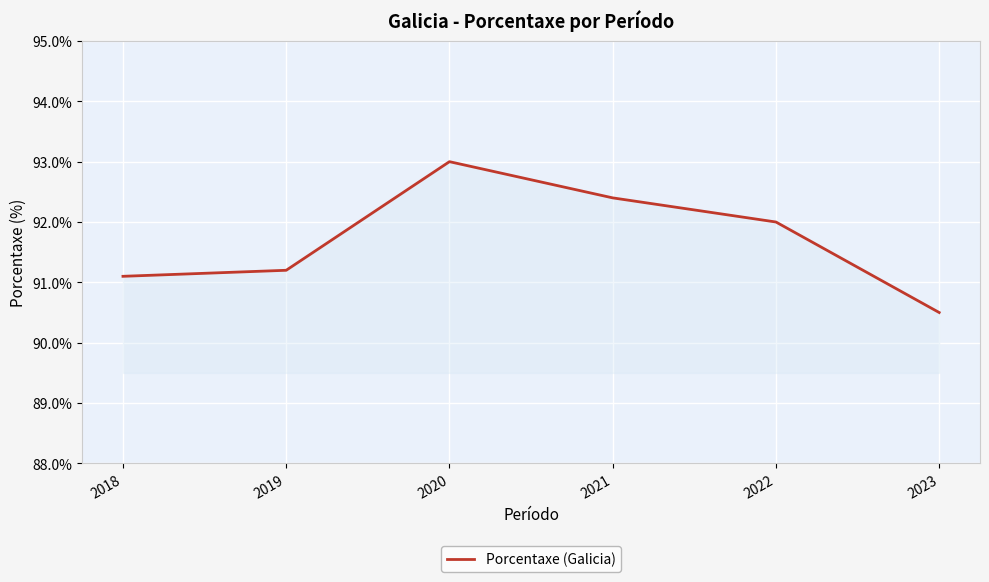

Is it true that the value at 2018 is 91.1?

True